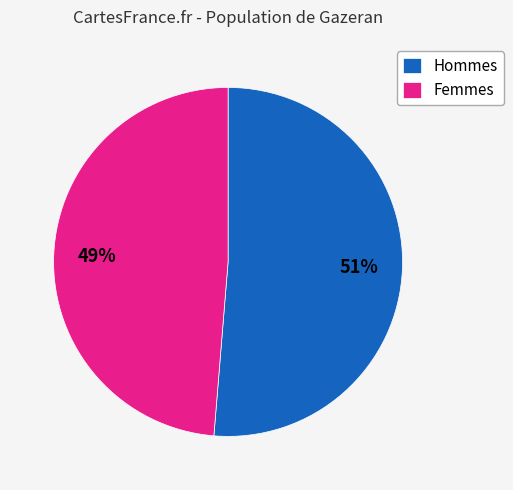

To the nearest percent, what is the average slice percentage?

50%